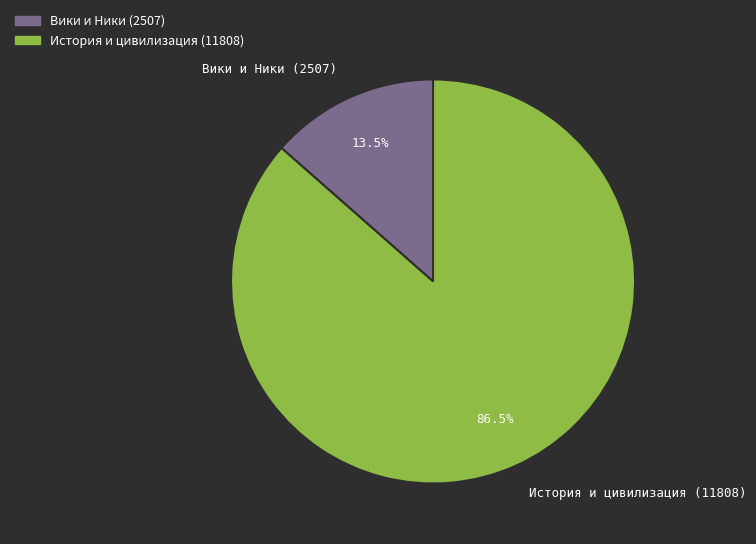

Is it true that Вики и Ники (2507) is 25% of the pie?

False